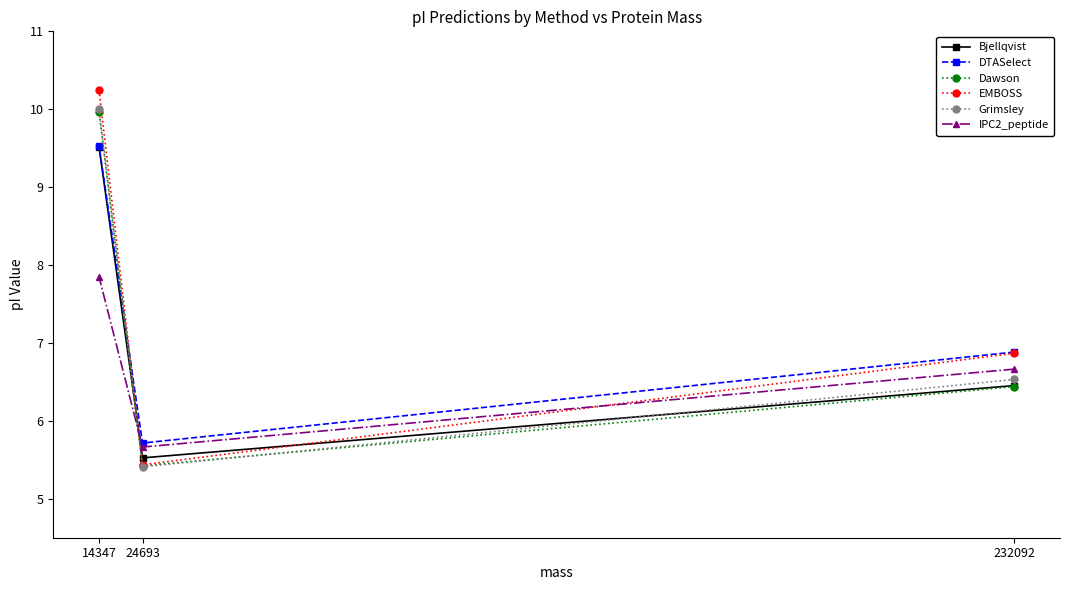

What is the value of the IPC2_peptide point at the 2nd from the left?

5.7